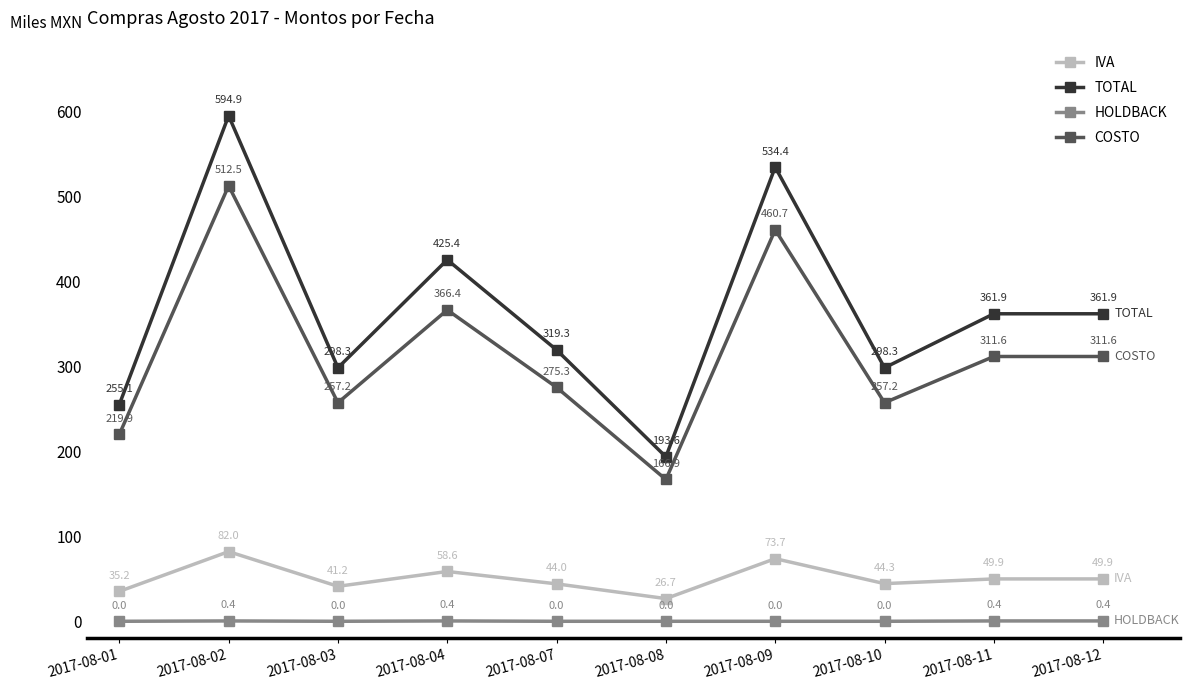

What are all the series names shown in the legend?

IVA, TOTAL, HOLDBACK, COSTO